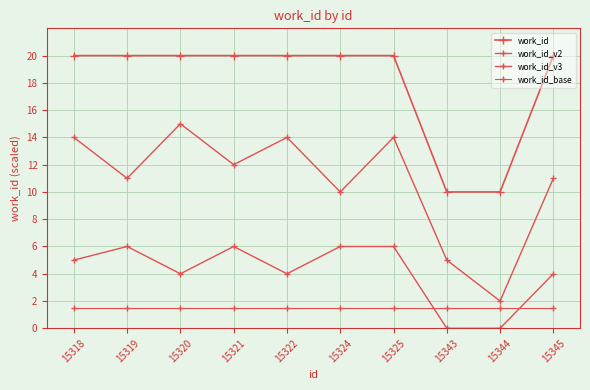

Does the chart have visible grid lines?

Yes